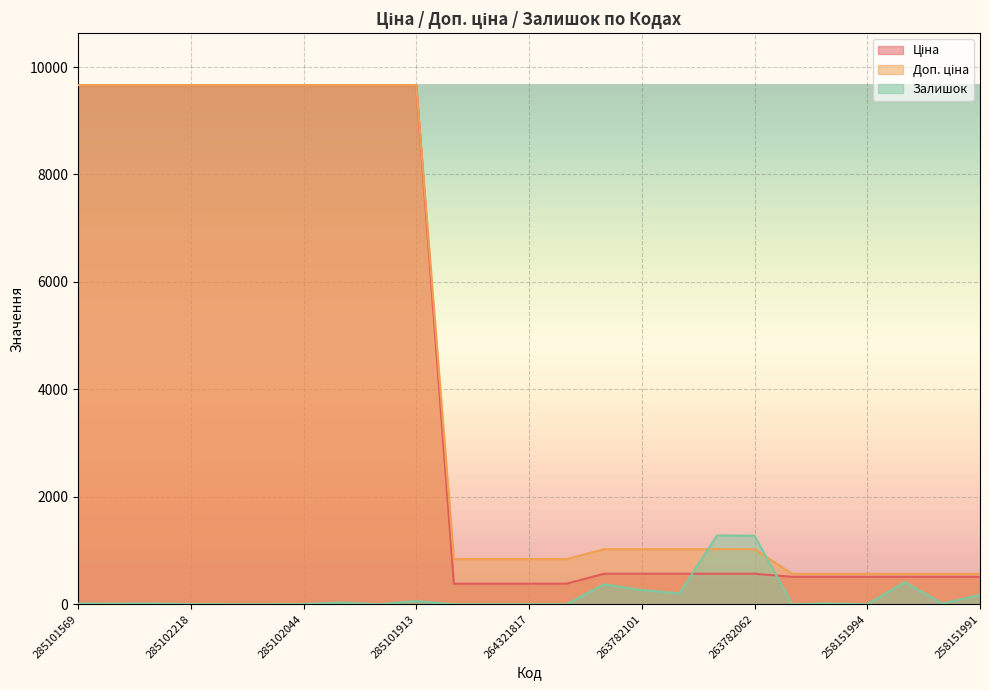

What position from the right is 263782096?

8